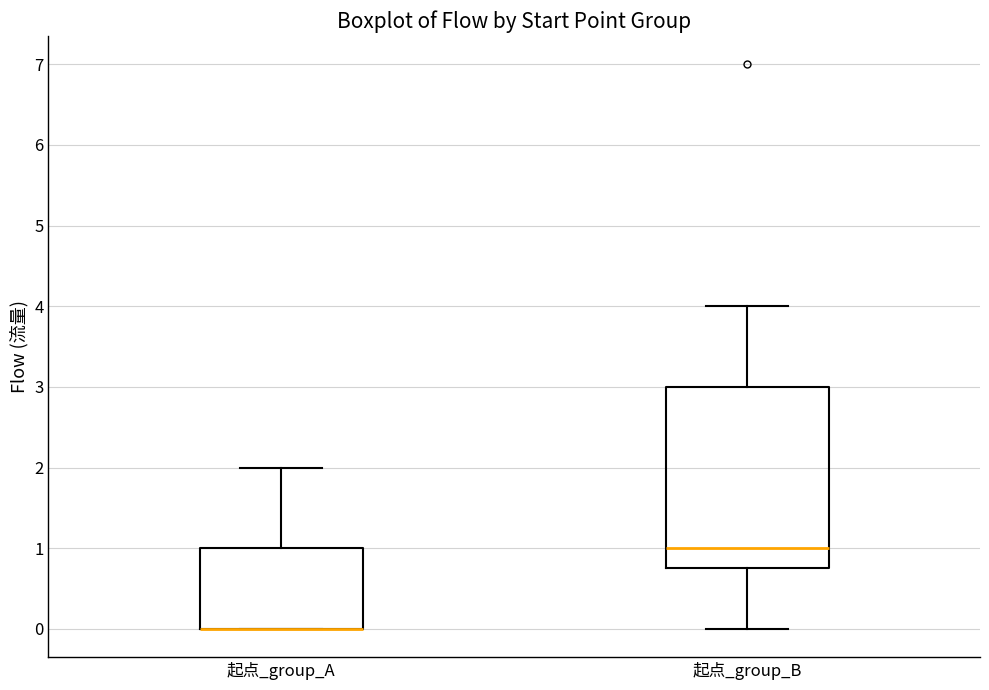

Reading left to right, transcribe this box plot: for each box, give where its median line is, the range the box spans, and where its two whiskers end, as read against the y-axis. The values are not printed on the chart, so give them approximately, as read against the axis.

起点_group_A: median 0.0 (drawn on the box's lower edge), box 0.0 to 1.0, whiskers 0.0 to 2.0
起点_group_B: median 1.0, box 0.8 to 3.0, whiskers 0.0 to 4.0